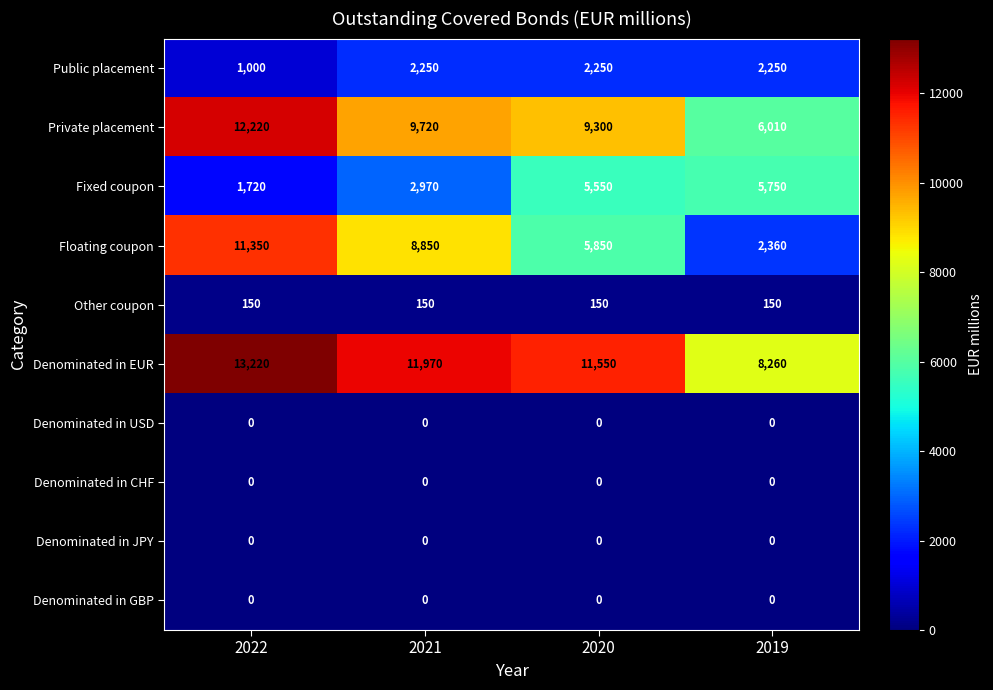

The value of Other coupon at 2019 is 78. True or false?

False